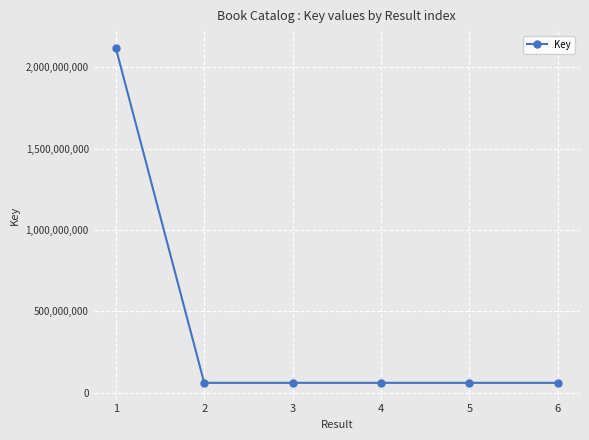

Where does the data first go above 60589993?

1